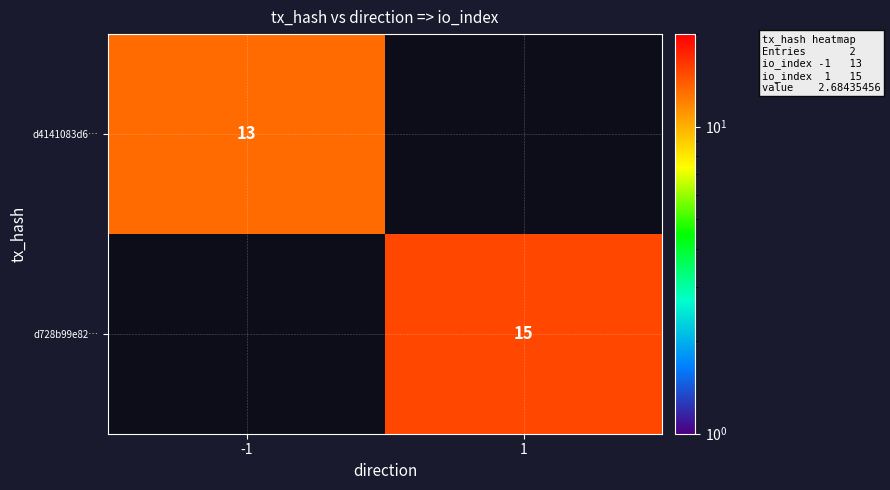

True or false: d4141083d6… has a value of 20 at -1.

False